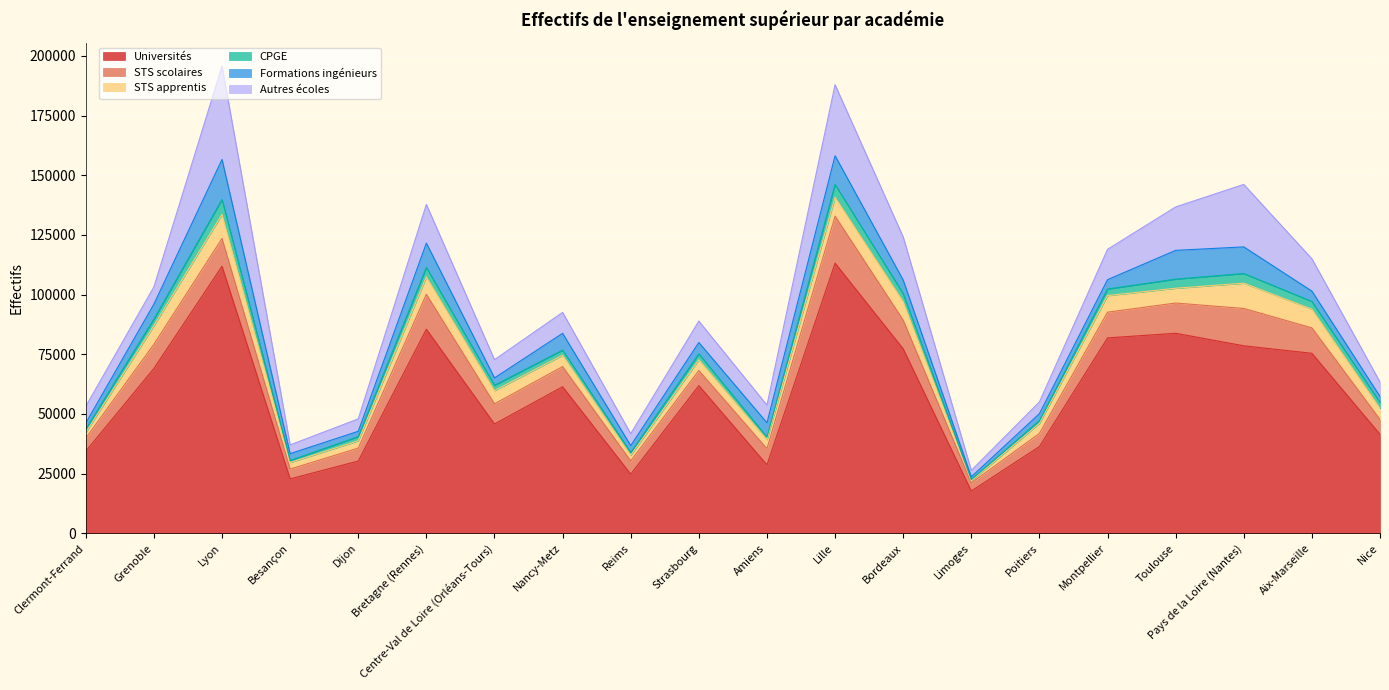

What is the value of the STS apprentis point at the 17th from the left?

6187